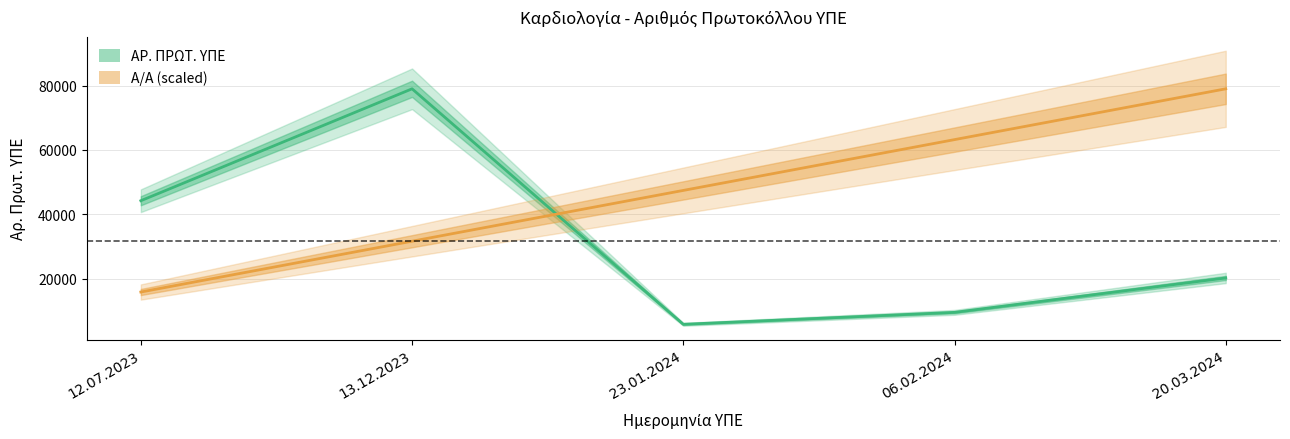

At 23.01.2024, list the series in order from largest to smallest.

Α/Α (scaled), ΑΡ. ΠΡΩΤ. ΥΠΕ